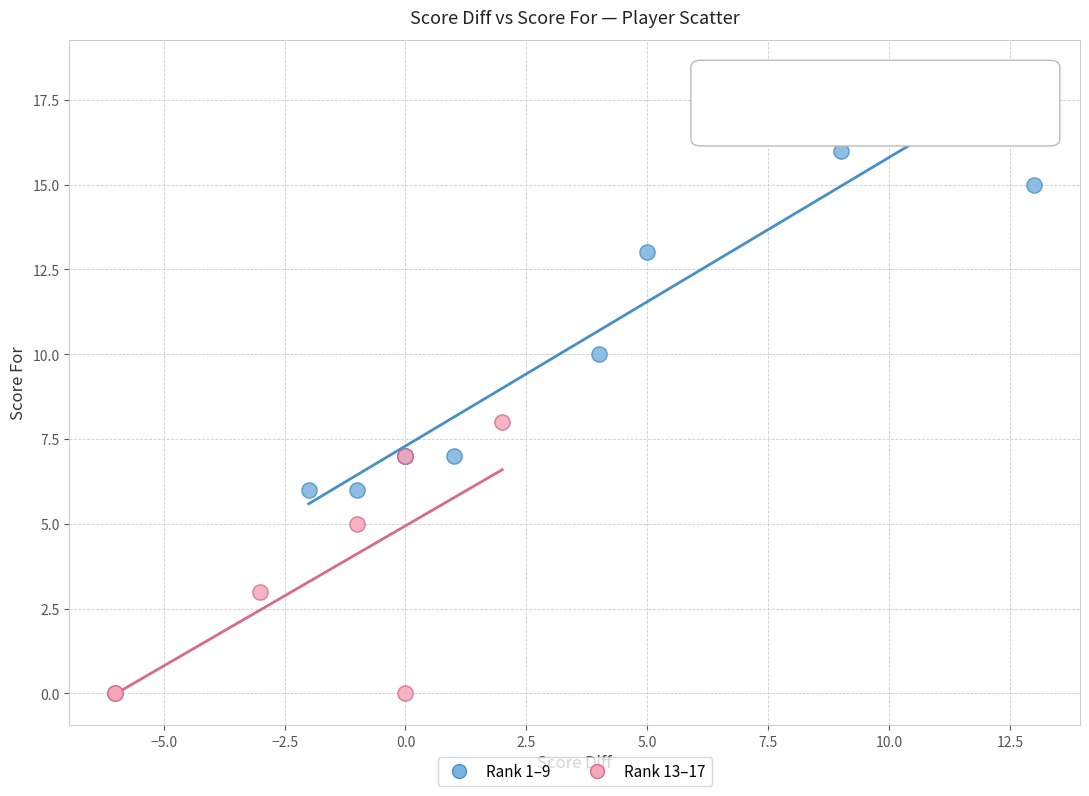

Which series has the widest spread of Y values?

Rank 1–9